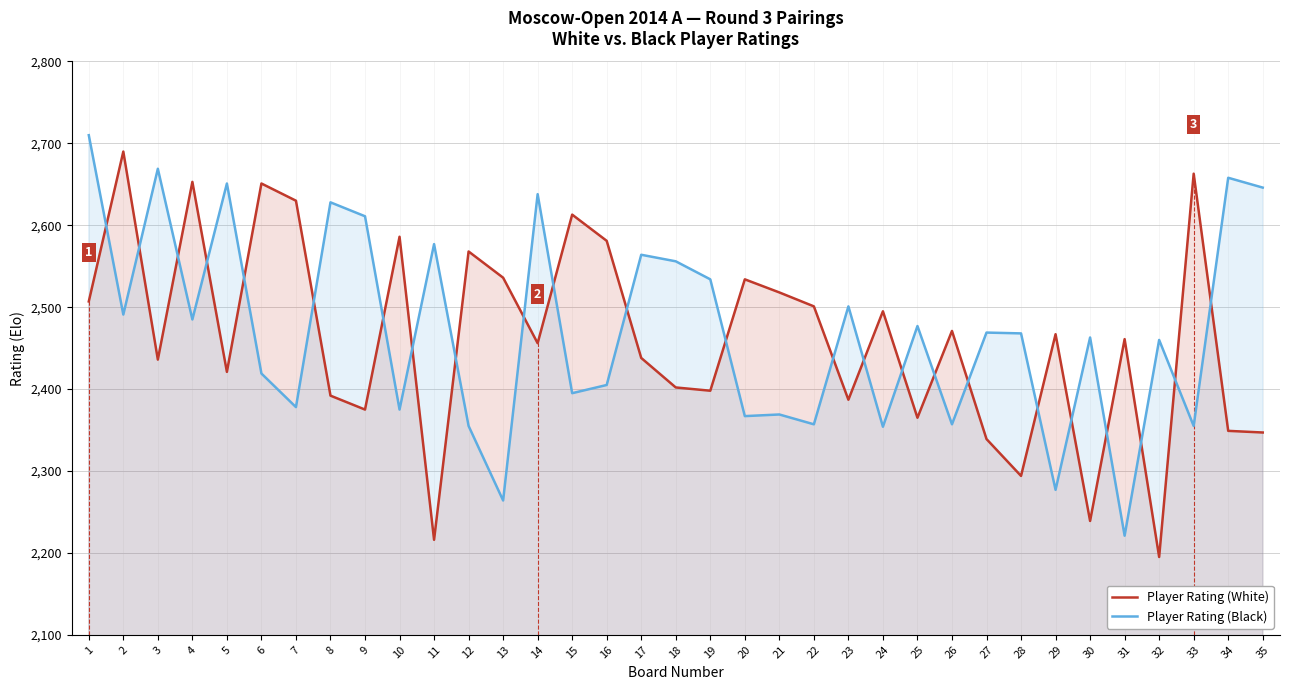

What is the maximum value for Player Rating (Black)?

2710